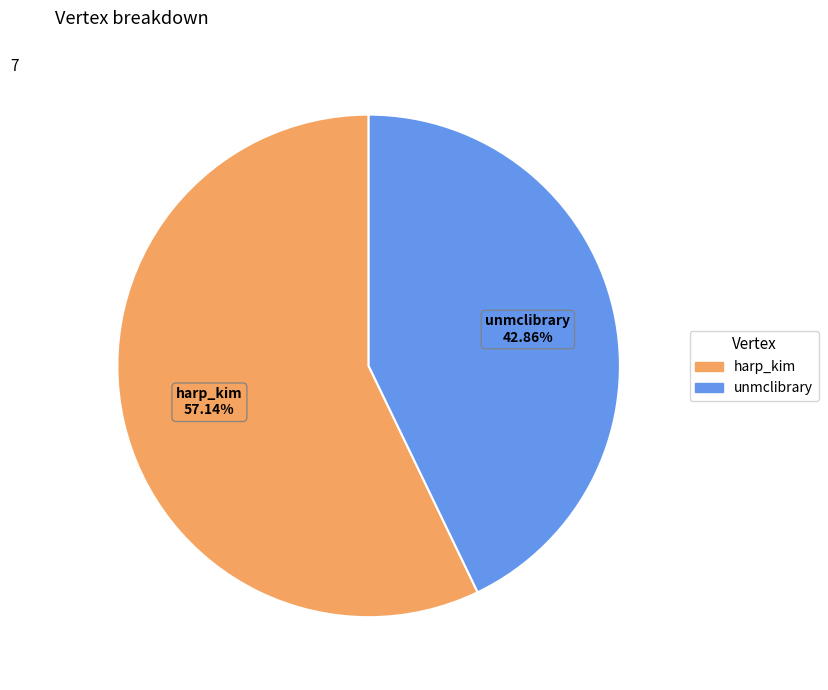

Which slice is the largest?

harp_kim